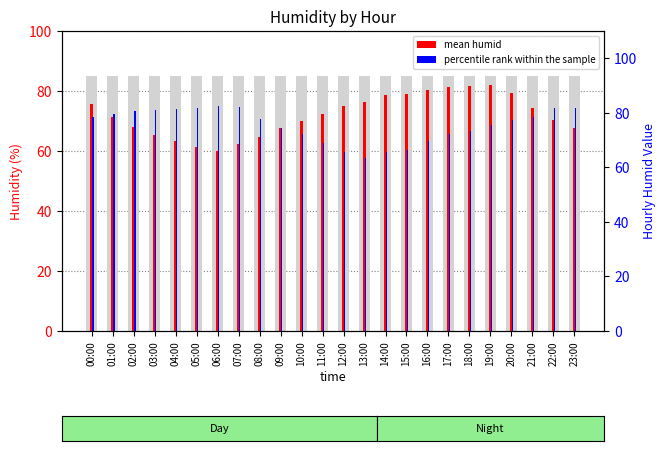

Which category has the lowest value across all series?

06:00